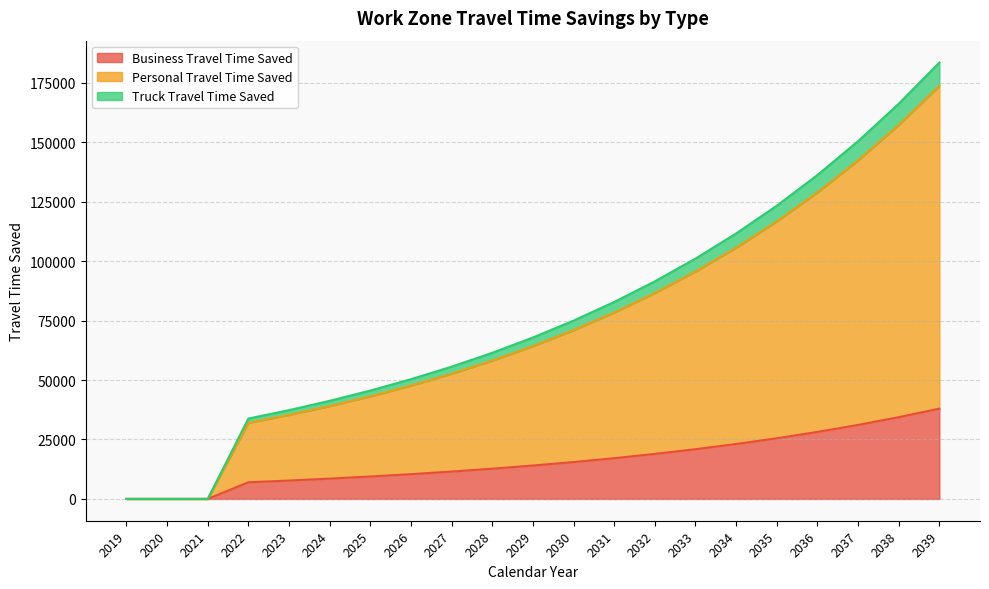

Which has a higher value, 2020 or 2026?

2026